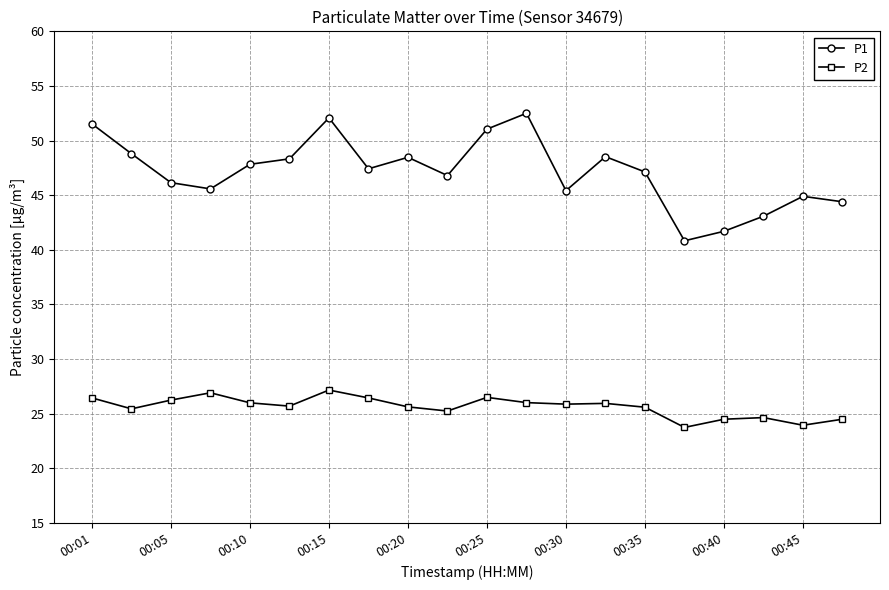

What is the difference between the maximum and minimum values in the P1 series?

11.7